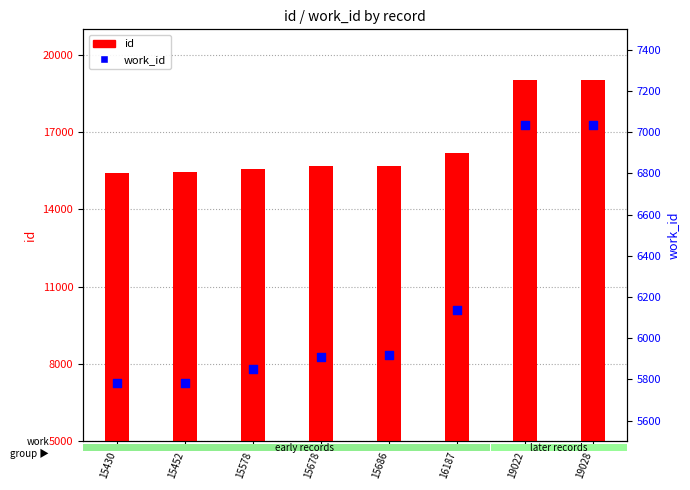

What are all the series names shown in the legend?

id, work_id